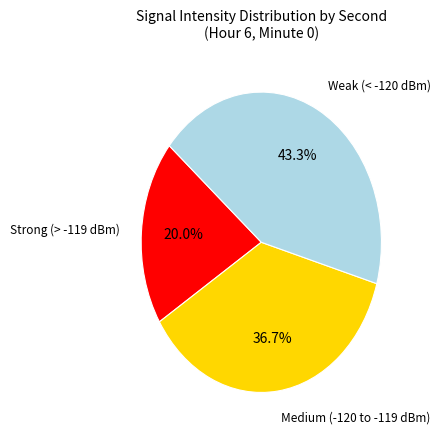

Which slice is the smallest?

Strong (> -119 dBm)